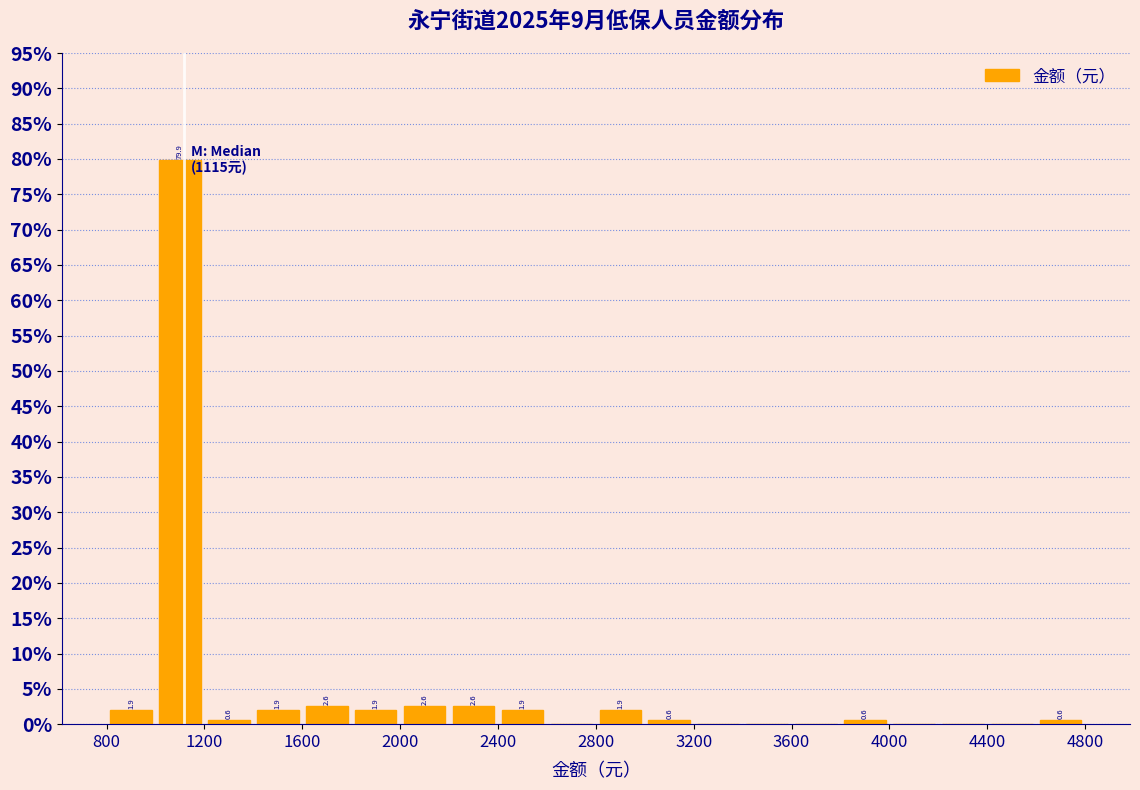

Which range on the x-axis has the tallest bar?

1000 to 1200